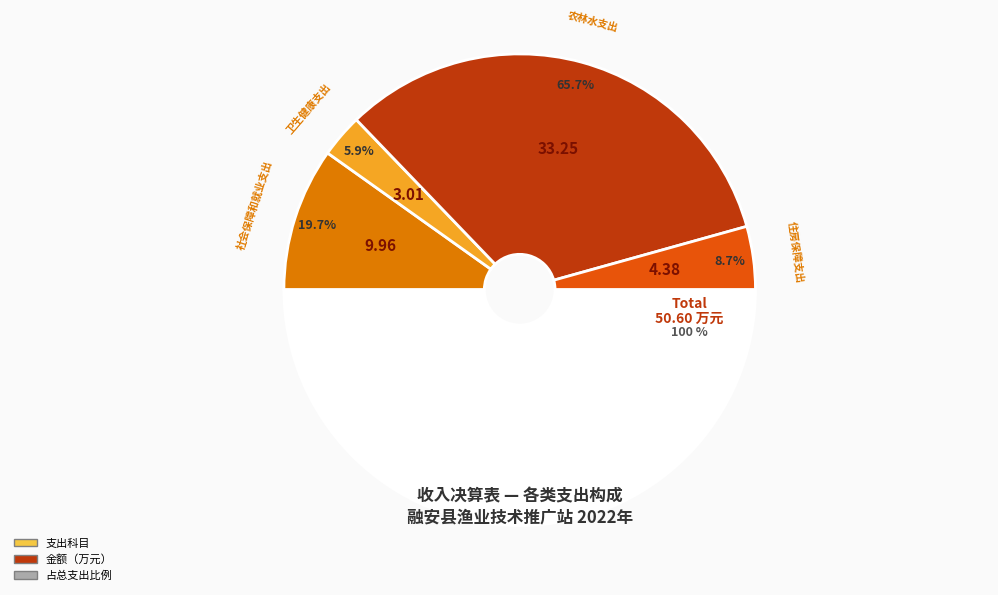

What is the smallest slice in the pie chart?

卫生健康支出